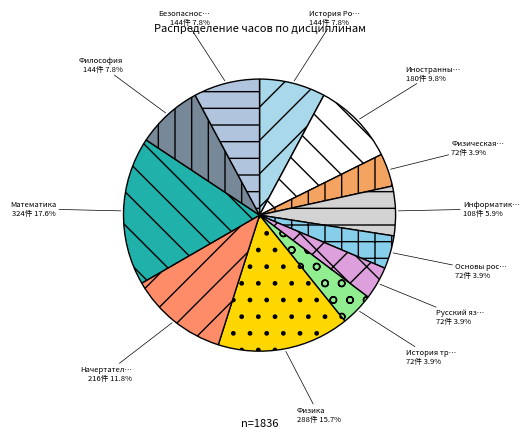

Is there a majority slice in this chart?

No